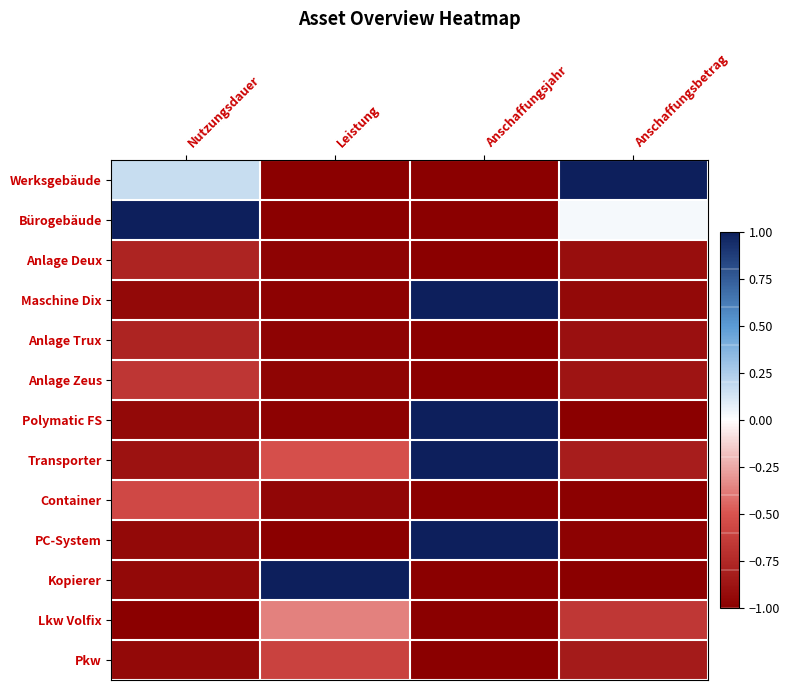

At how many categories does at least one series exceed 0?

4